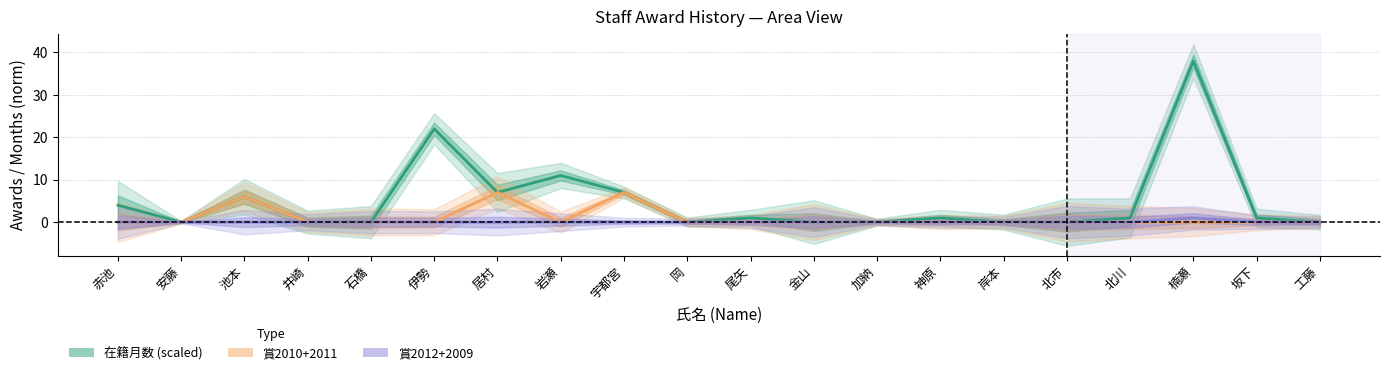

True or false: 賞2010+2011 has a value of 0 at 井崎.

True